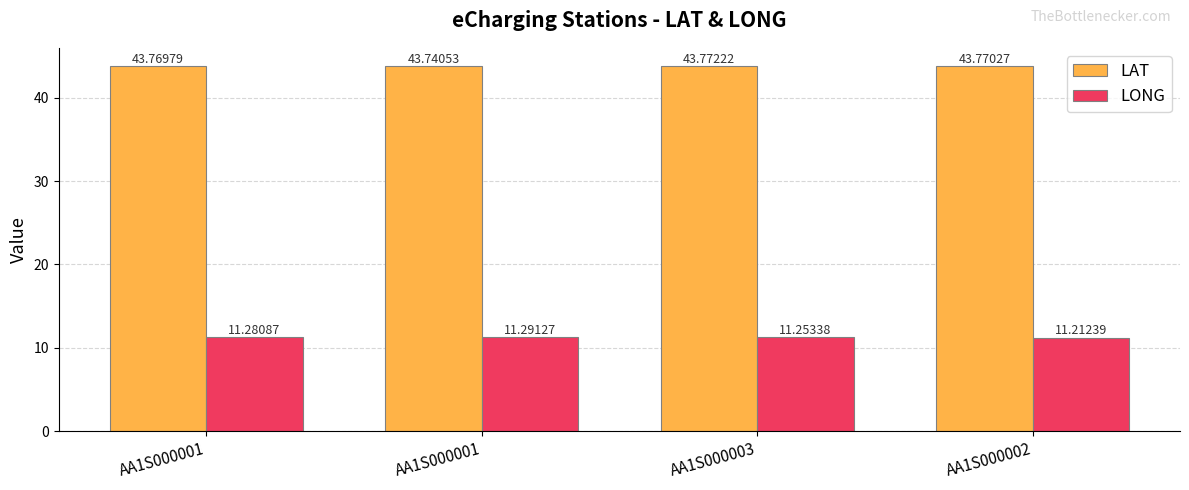

Is the value of LONG at AA1S000001 greater than the value of LAT at AA1S000001?

No